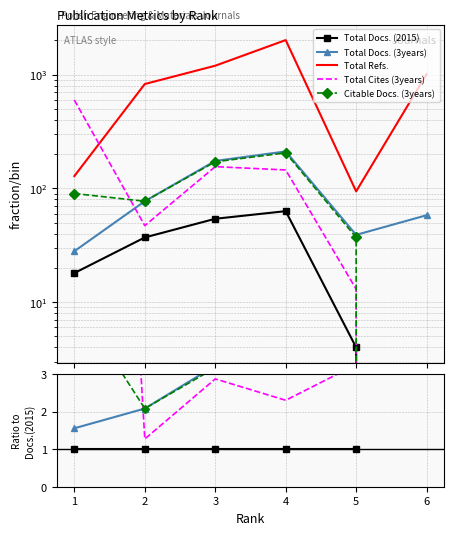

At 1, list the series in order from largest to smallest.

Total Cites (3years), Total Refs., Citable Docs. (3years), Total Docs. (3years), Total Docs. (2015)